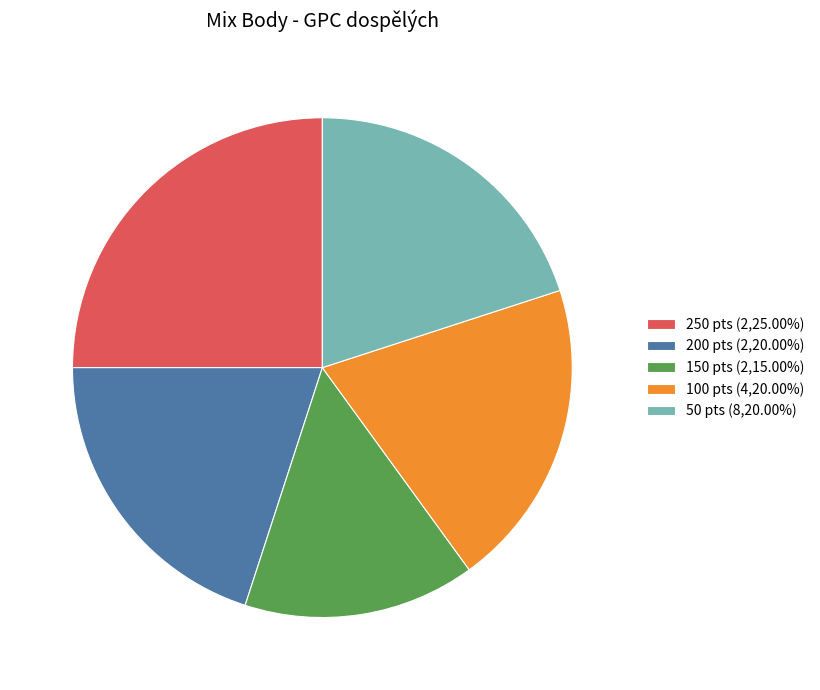

Approximately how many times larger is the value at 50 pts (8,20.00%) compared to 150 pts (2,15.00%)?

1.3